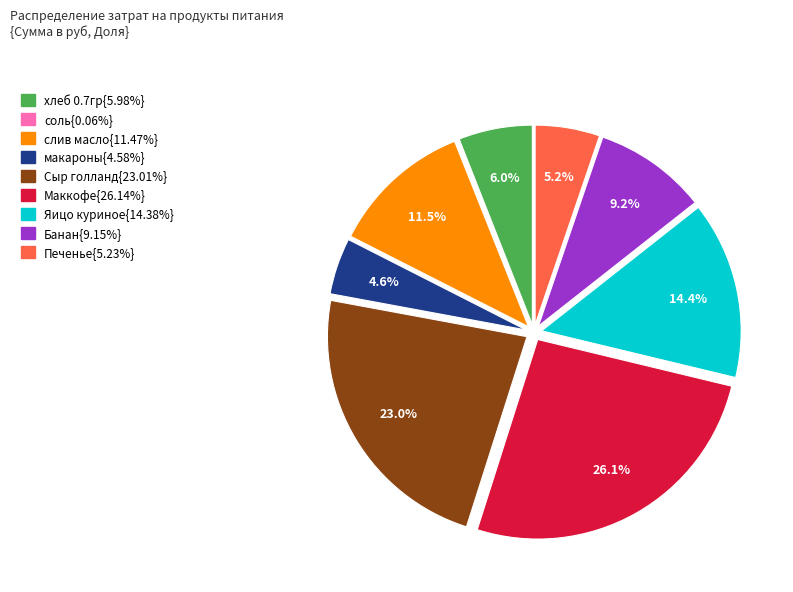

Is there a majority slice in this chart?

No